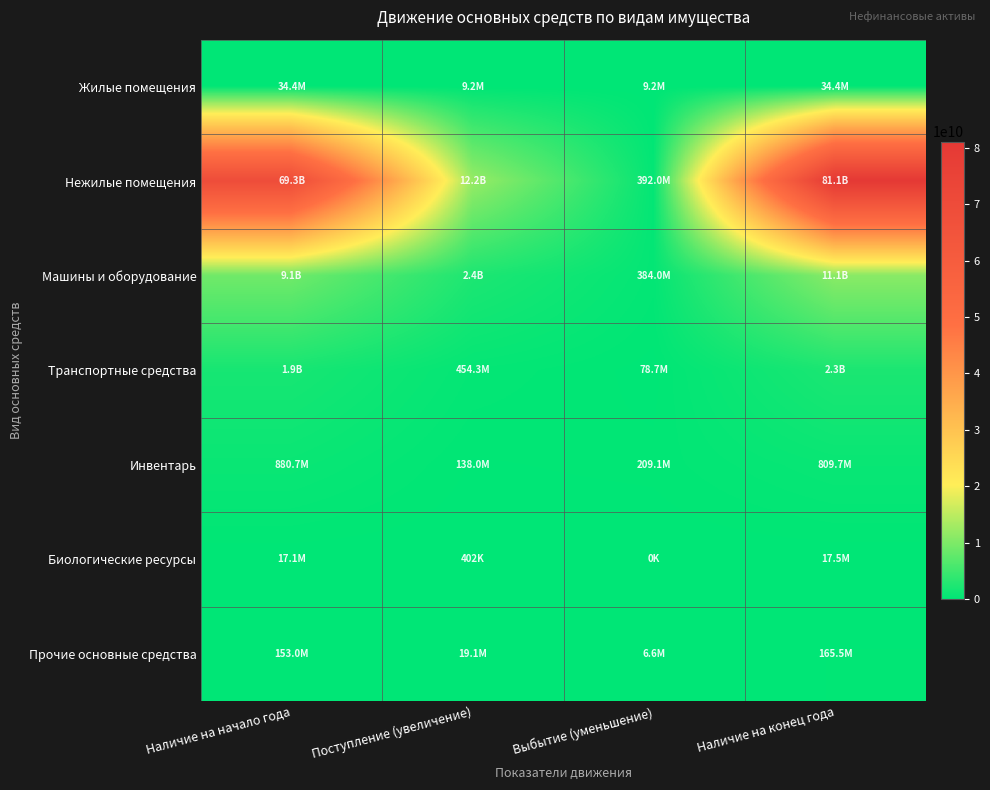

List the series in order of their peak value, lowest first.

Биологические ресурсы, Жилые помещения, Прочие основные средства, Инвентарь, Транспортные средства, Машины и оборудование, Нежилые помещения